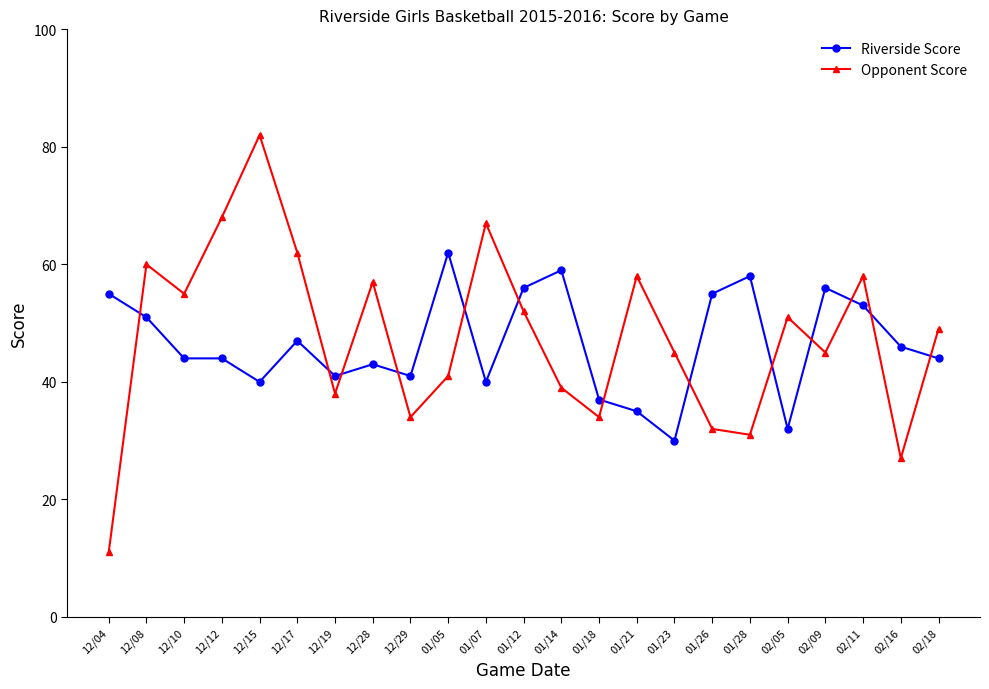

Which series has the largest total across all categories?

Opponent Score